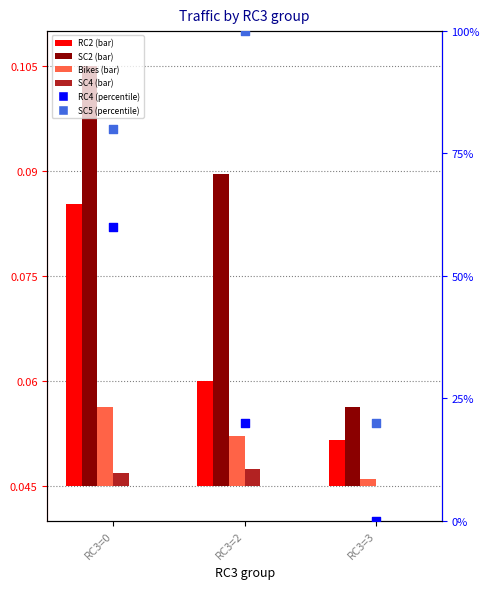

Which series reaches the maximum Y coordinate?

SC5